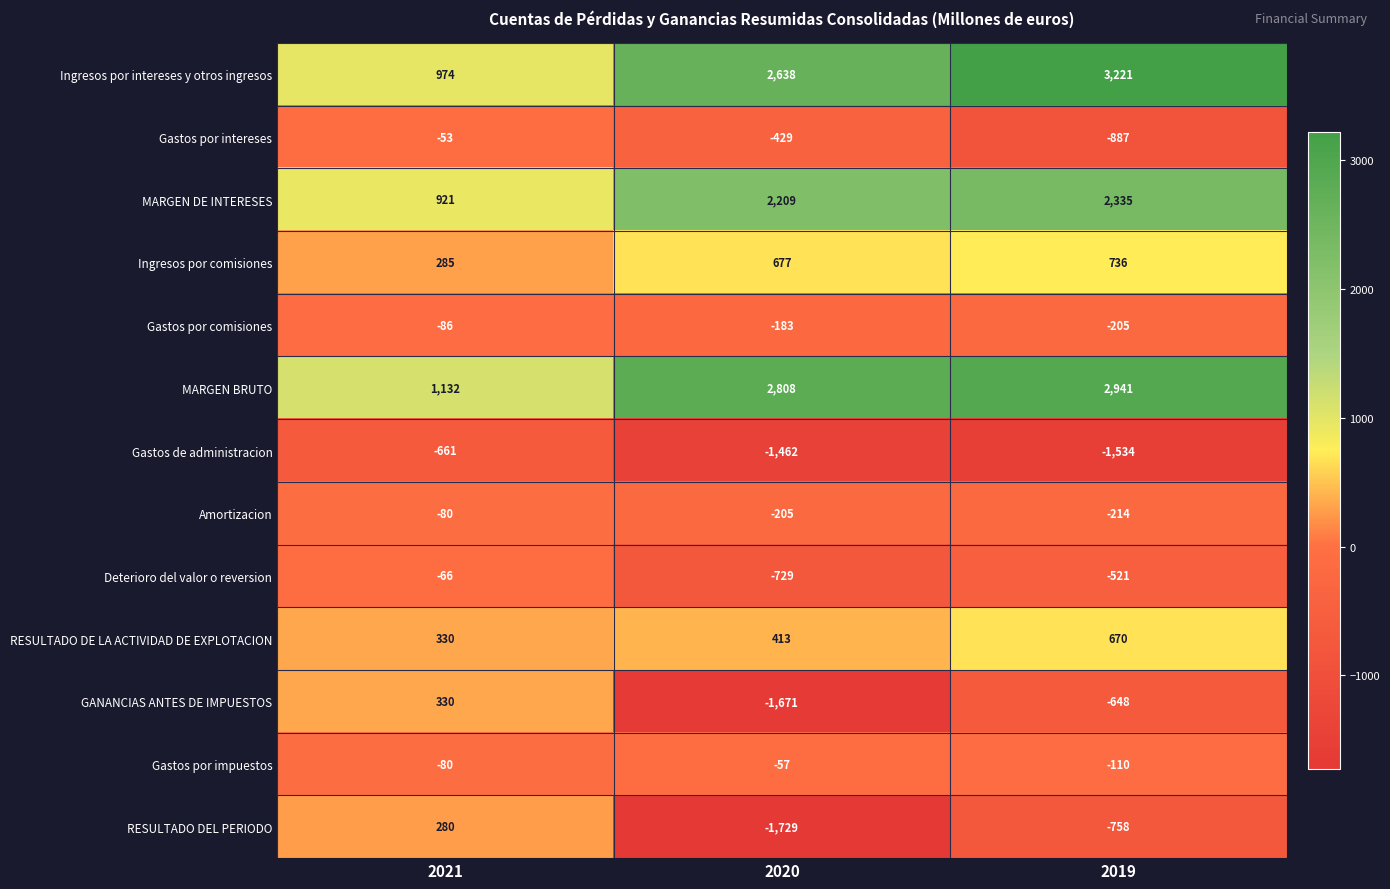

Rank the series by their maximum value, from highest to lowest.

Ingresos por intereses y otros ingresos, MARGEN BRUTO, MARGEN DE INTERESES, Ingresos por comisiones, RESULTADO DE LA ACTIVIDAD DE EXPLOTACION, GANANCIAS ANTES DE IMPUESTOS, RESULTADO DEL PERIODO, Gastos por intereses, Gastos por impuestos, Deterioro del valor o reversion, Amortizacion, Gastos por comisiones, Gastos de administracion